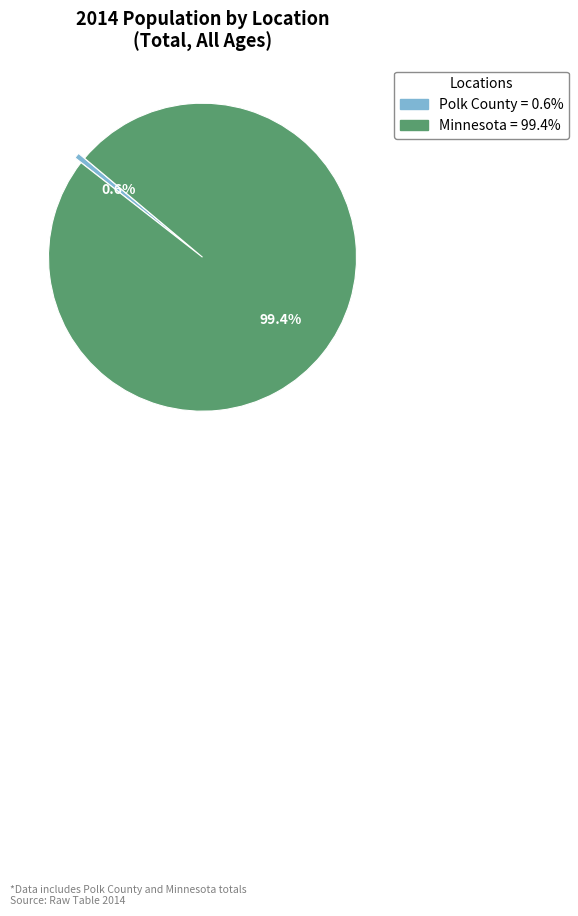

To the nearest percent, what portion does Minnesota represent?

99%